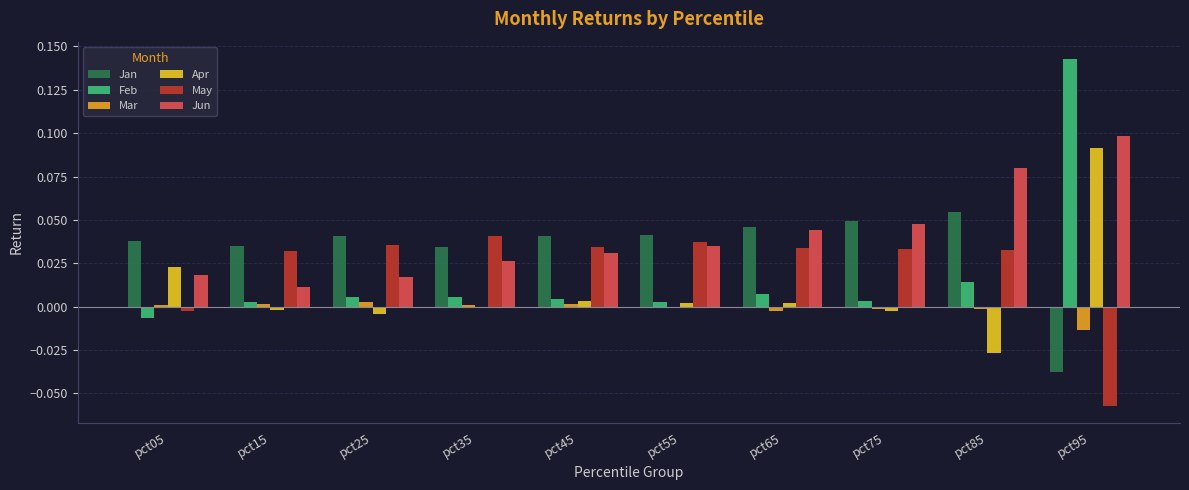

What is the total value across all series at pct95?

0.2